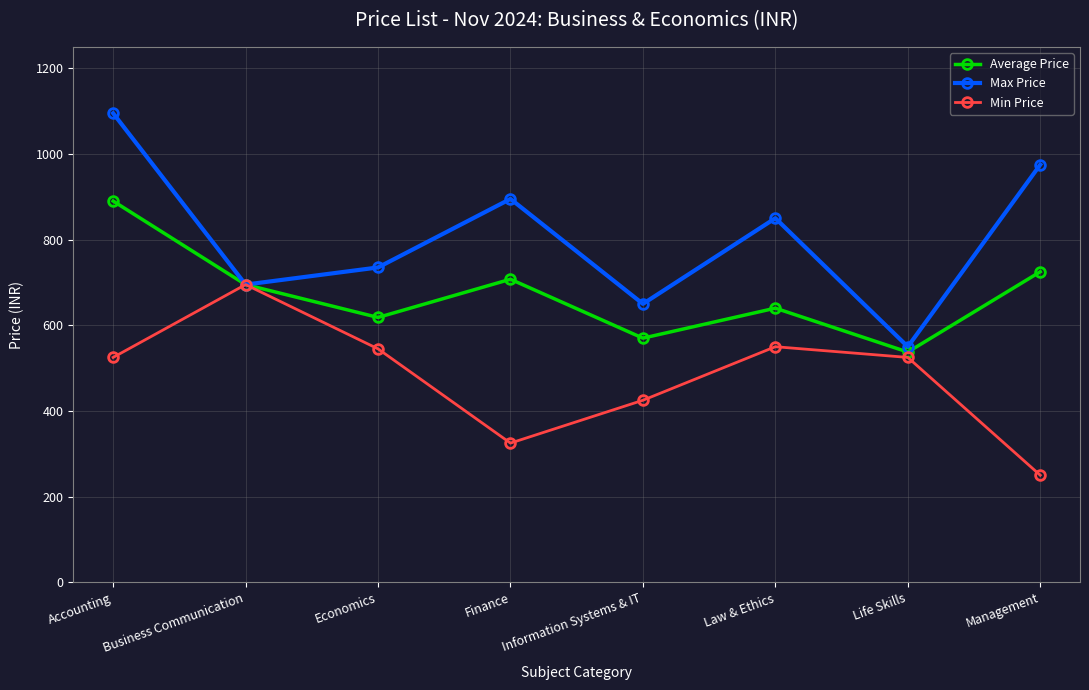

What is the highest value of the Min Price series?

695.0